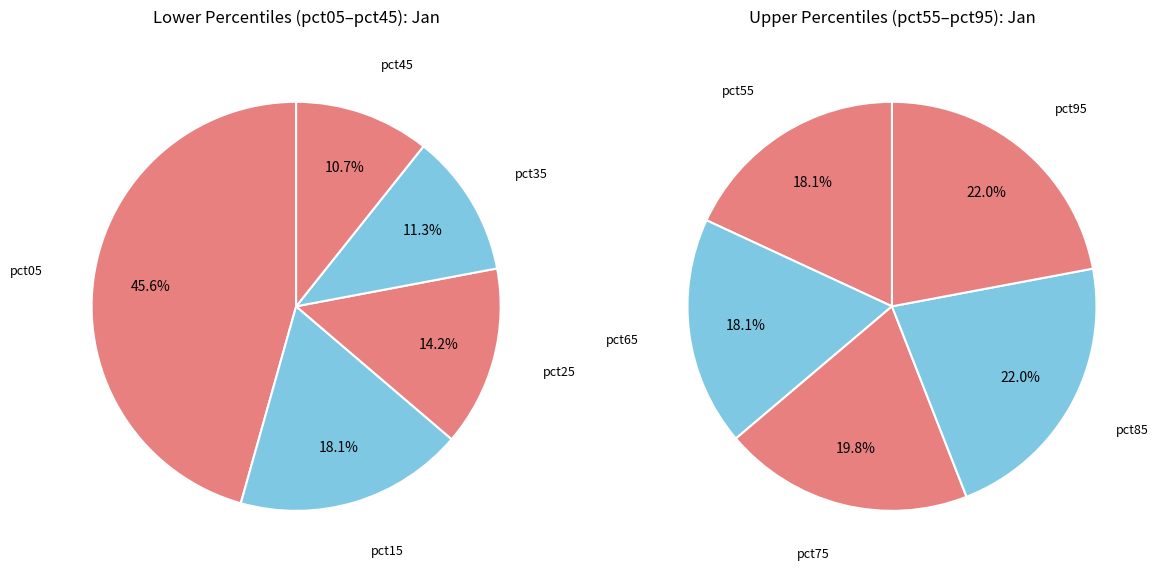

Approximately how many times larger is the value at pct75 compared to pct95?

0.9